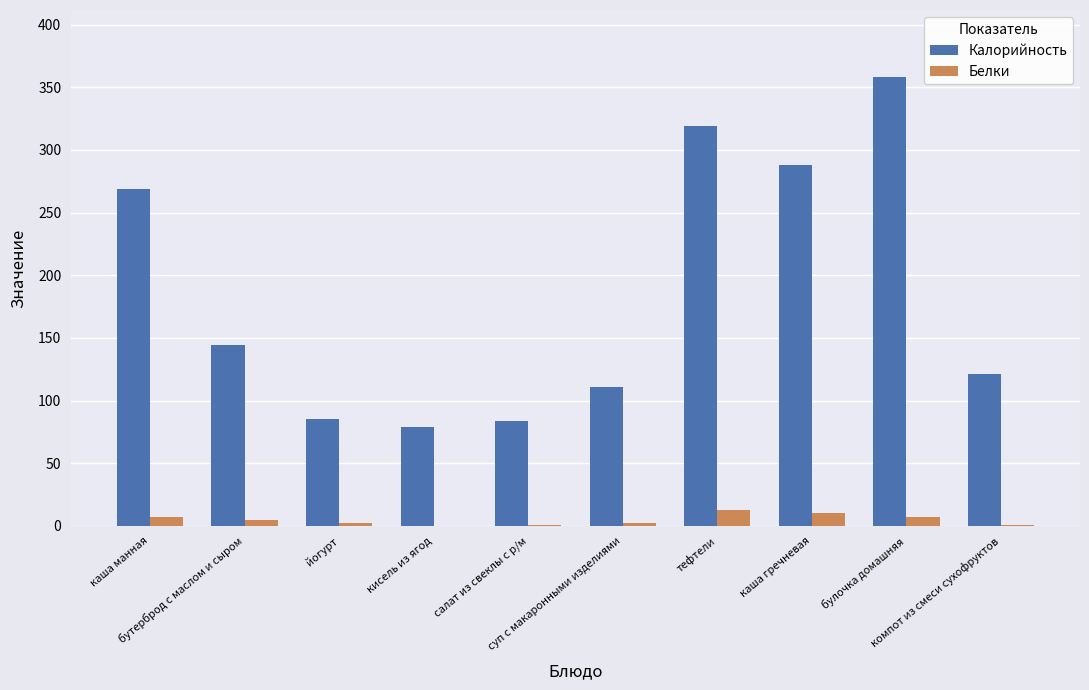

What is the sum of all Калорийность values?

1858.0